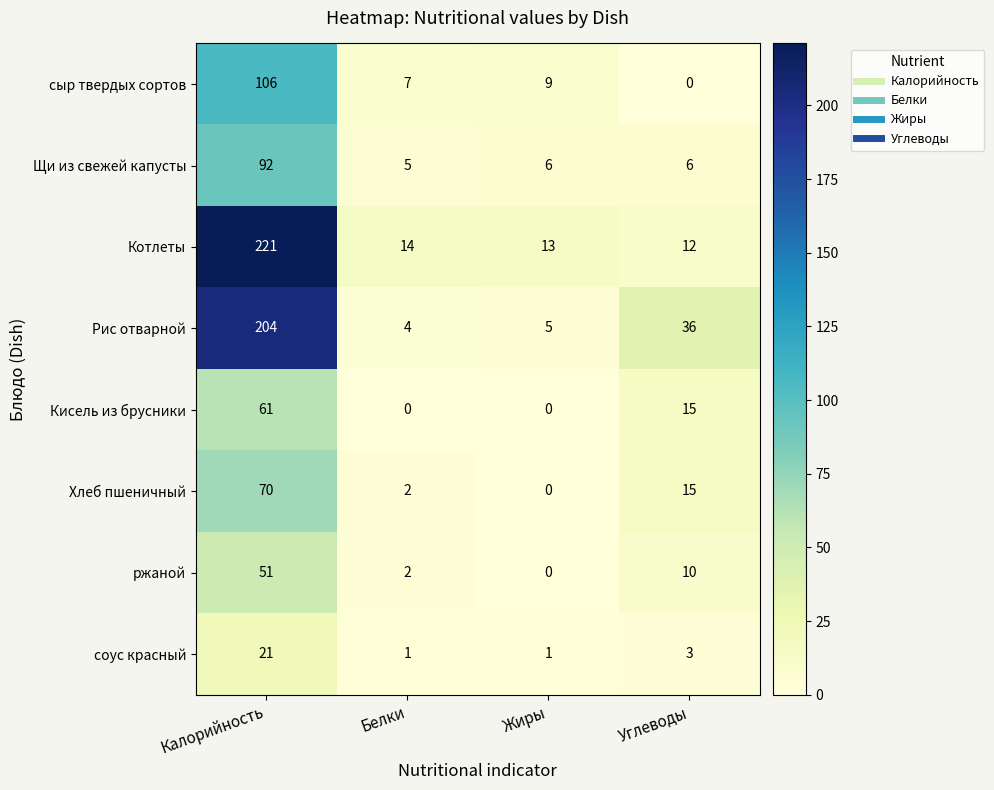

What value does the Котлеты series have at Калорийность?

221